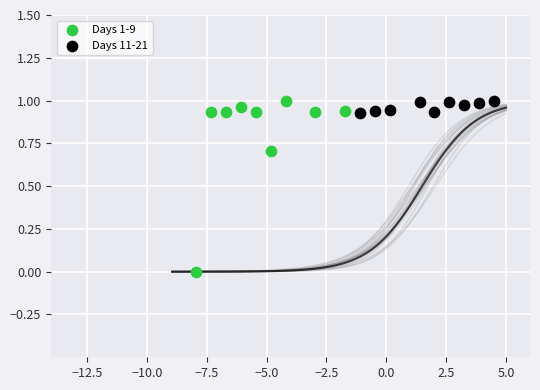

Which series has the largest Y range (max minus min)?

Days 1-9